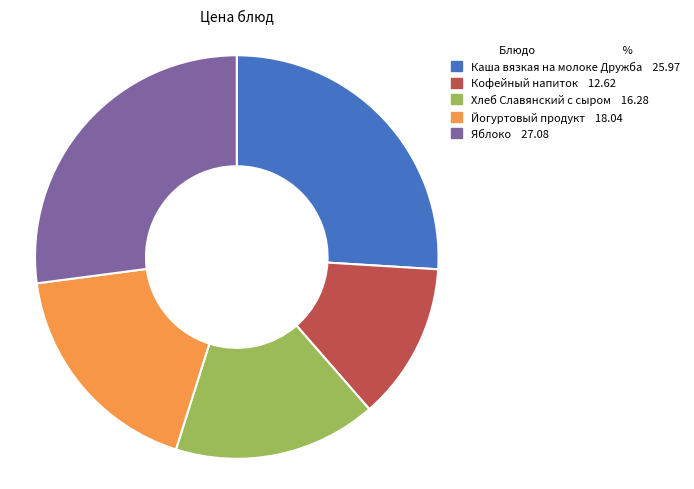

What is the ratio of the value at Каша вязкая на молоке Дружба to the value at Яблоко?

1.0